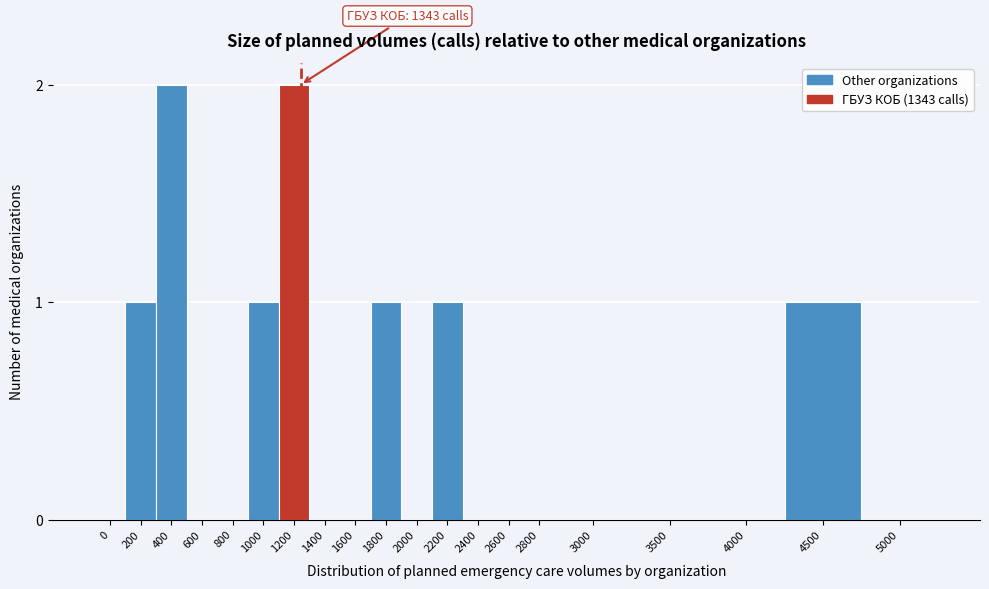

Reading right to left, what are all the values shown in this chart?

5000=0	4500=1	4000=0	3500=0	3000=0	2800=0	2600=0	2400=0	2200=1	2000=0	1800=1	1600=0	1400=0	1200=2	1000=1	800=0	600=0	400=2	200=1	0=0